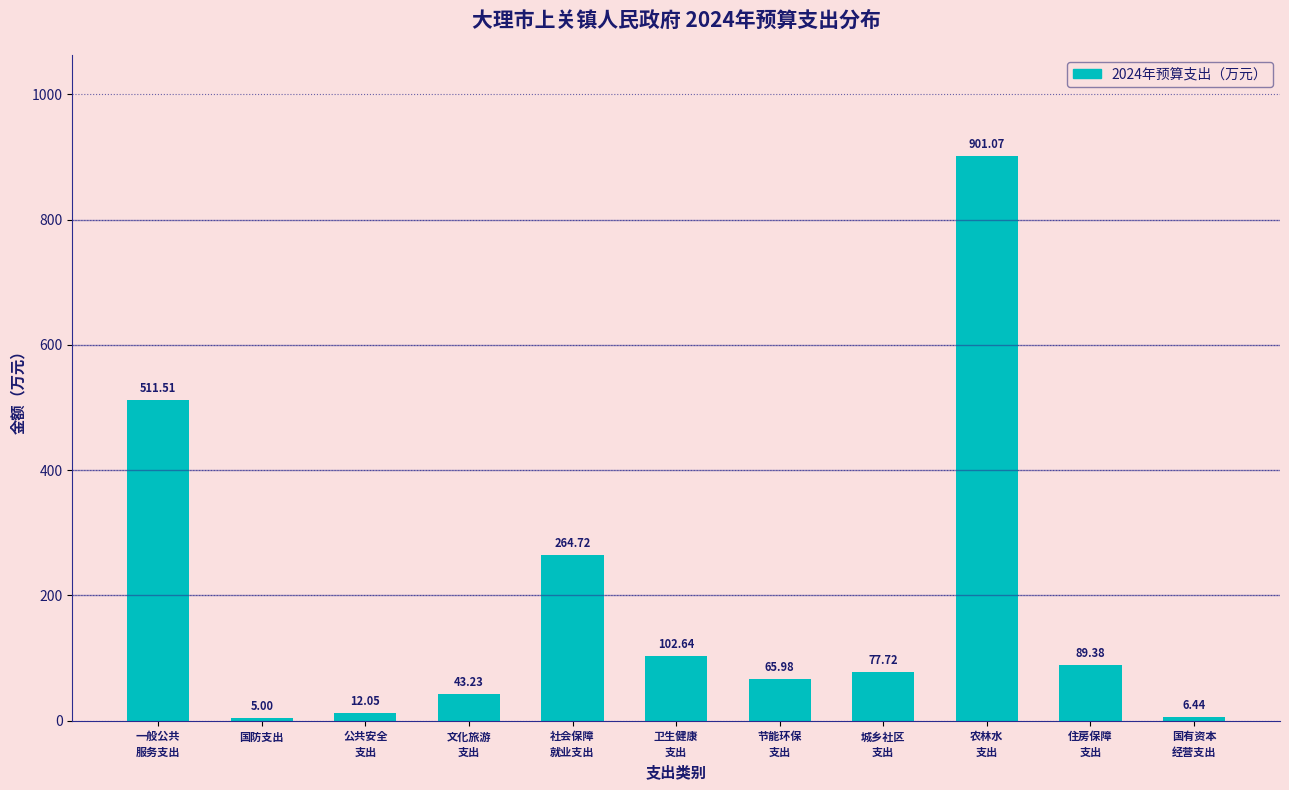

What is the difference between the maximum and minimum values?

896.1